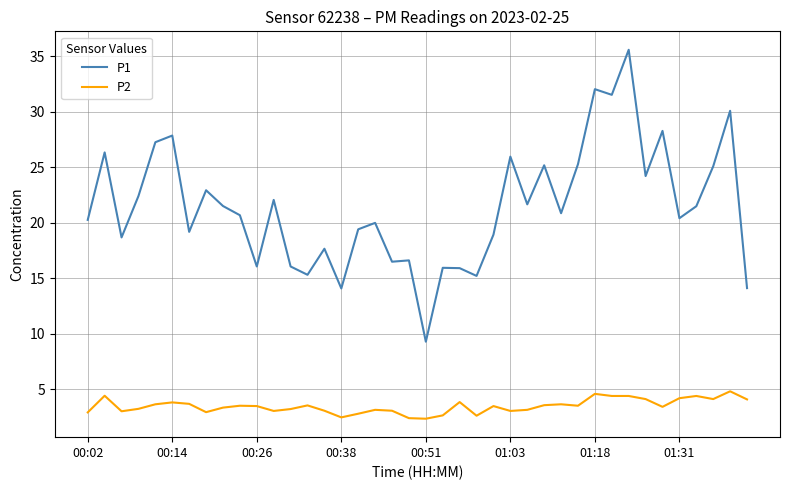

List the series in order of their peak value, highest first.

P1, P2